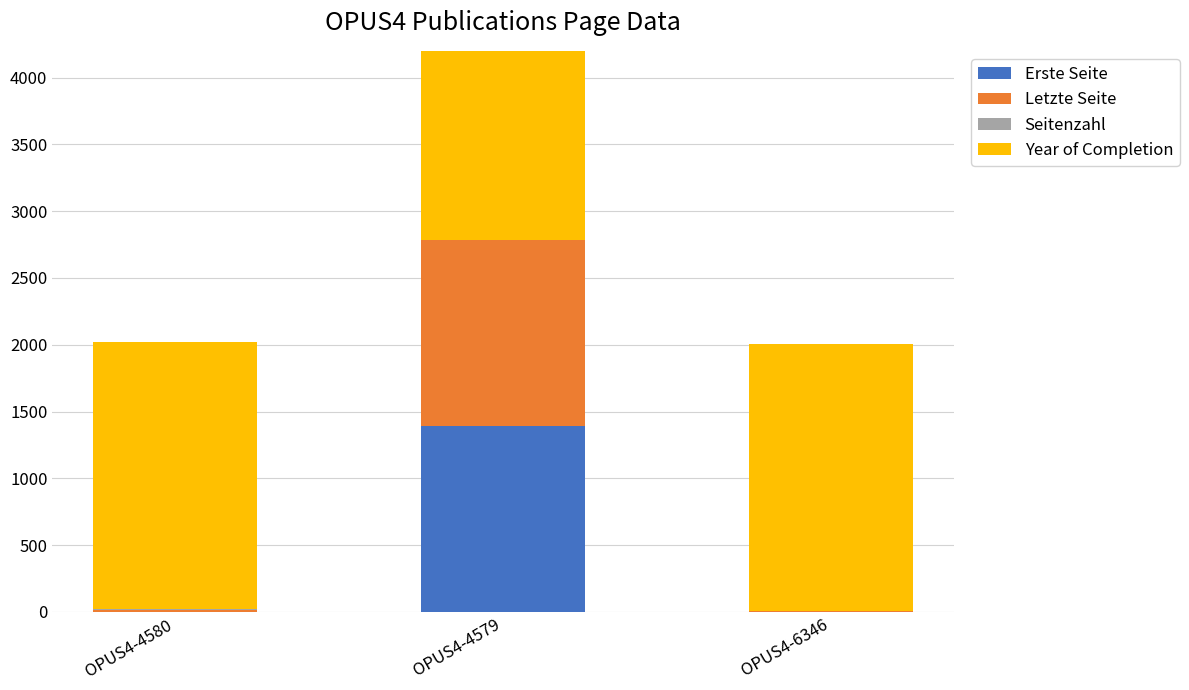

Reading left to right, what are all the values shown in this chart?

Erste Seite: 1	1391	1
Letzte Seite: 10	1393	3
Seitenzahl: 9	2	2
Year of Completion: 2003	2003	2003